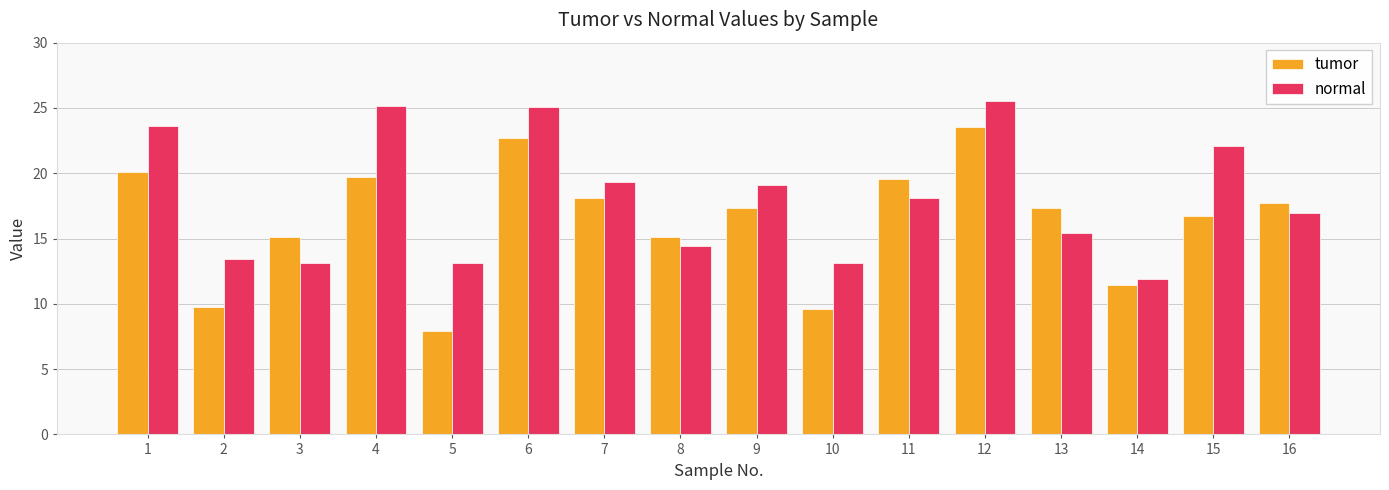

Is the value of normal at 11 greater than the value of tumor at 10?

Yes